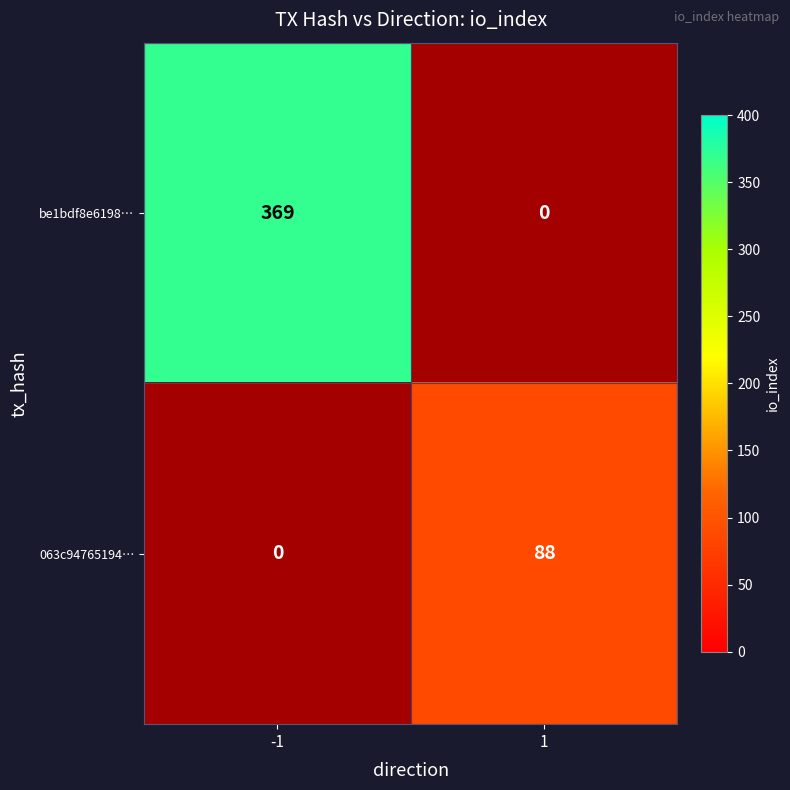

What is the sum of the 063c94765194… values at -1 and 1?

88